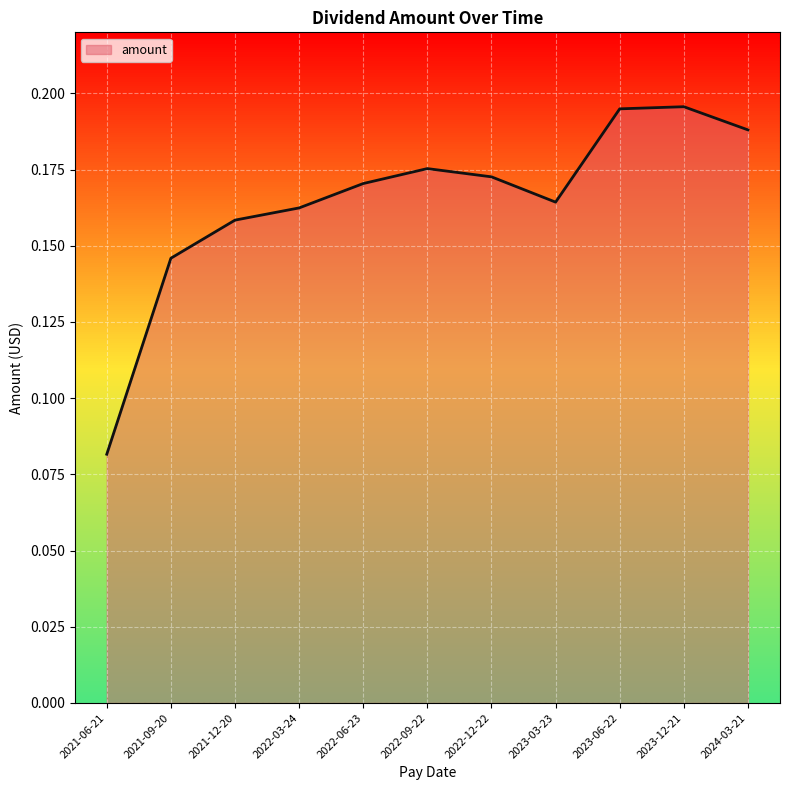

At which category does the data reach its first local valley?

2023-03-23